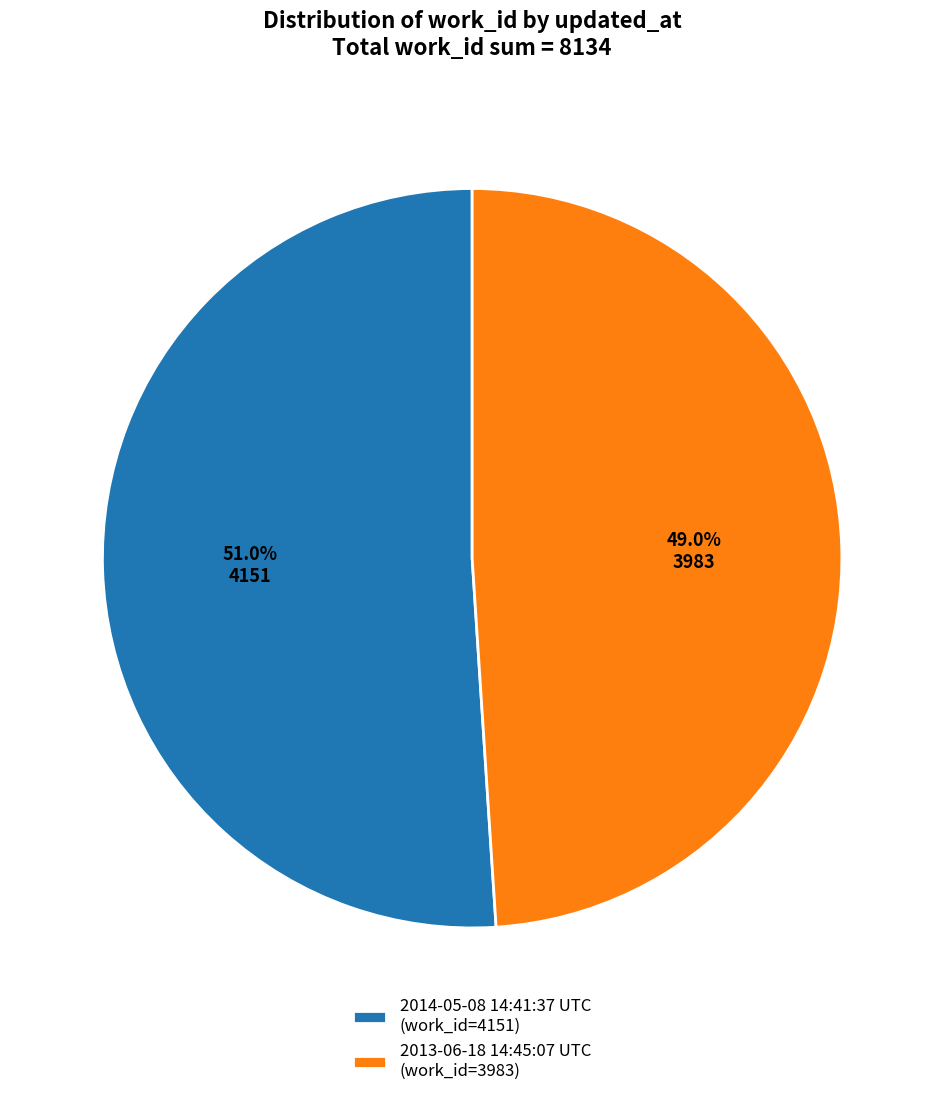

What portion of the pie excludes 2014-05-08 14:41:37 UTC?

49.0%